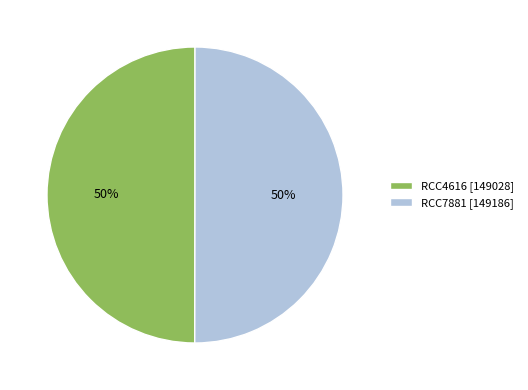

To the nearest percent, what is the average slice percentage?

50%